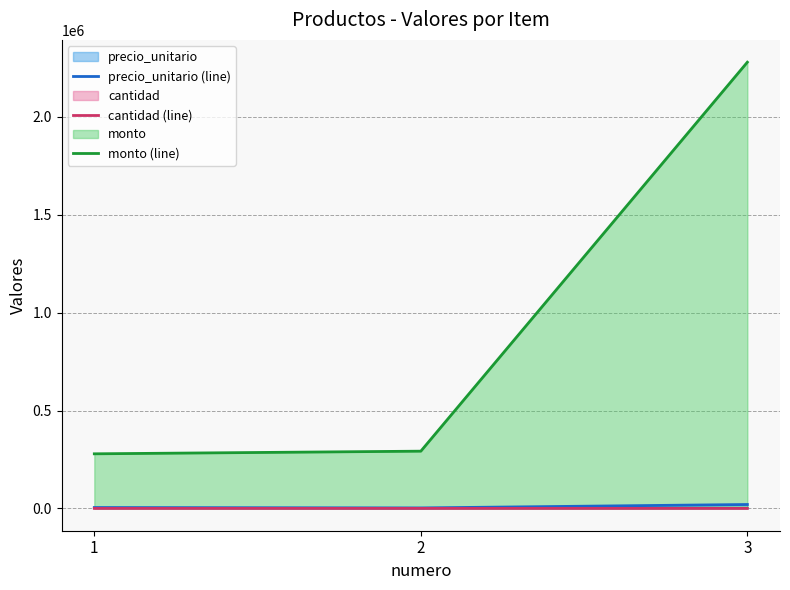

Reading left to right, extract all data points from this chart.

precio_unitario (line): 1=4500	2=2500	3=20000
cantidad (line): 1=62	2=117	3=114
monto (line): 1=279000	2=292500	3=2280000